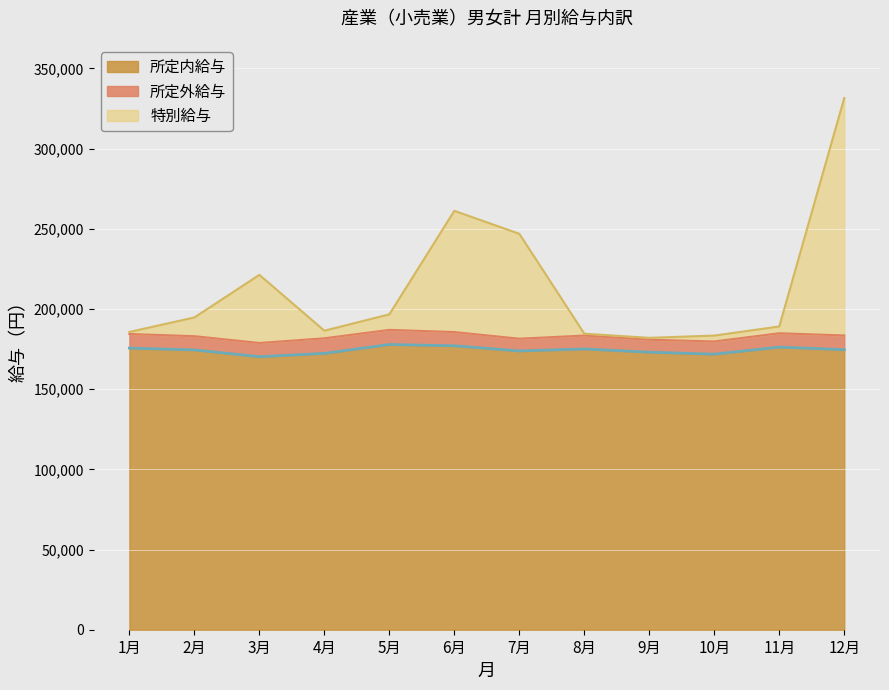

What is the label of the 7th point from the right?

6月